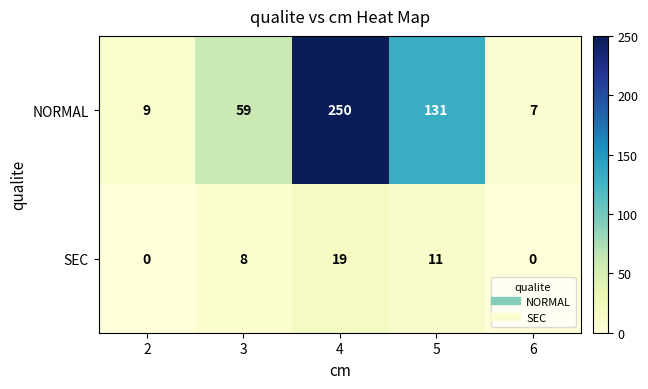

What is the sum of the SEC values at 3 and 2?

8